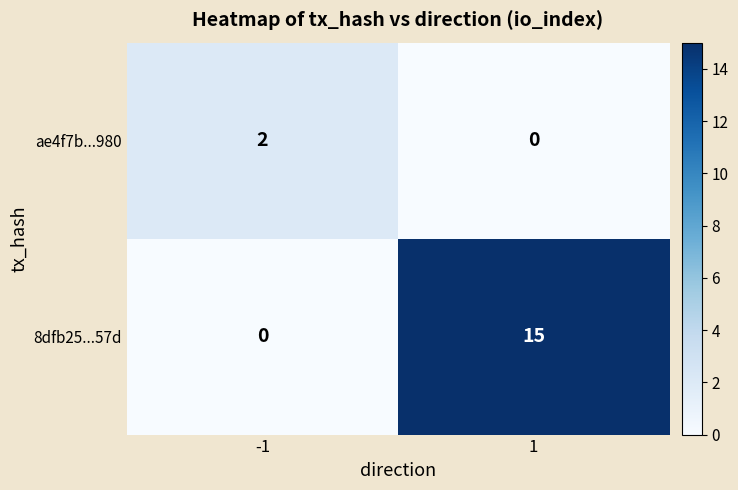

Which series changed the most between -1 and 1?

8dfb25...57d